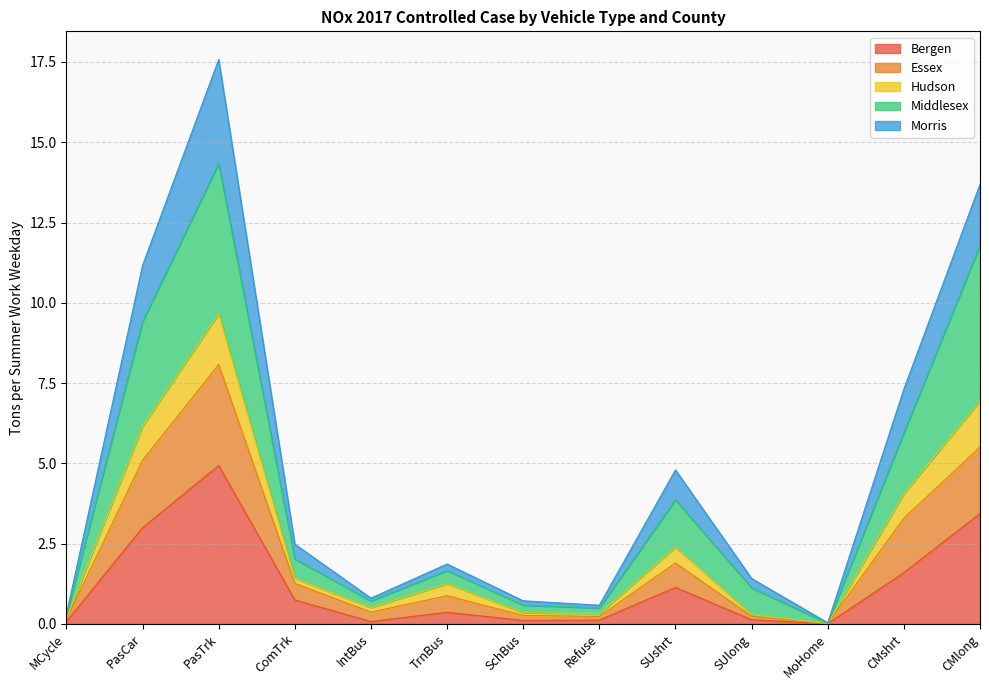

What is the maximum value for Bergen?

4.9